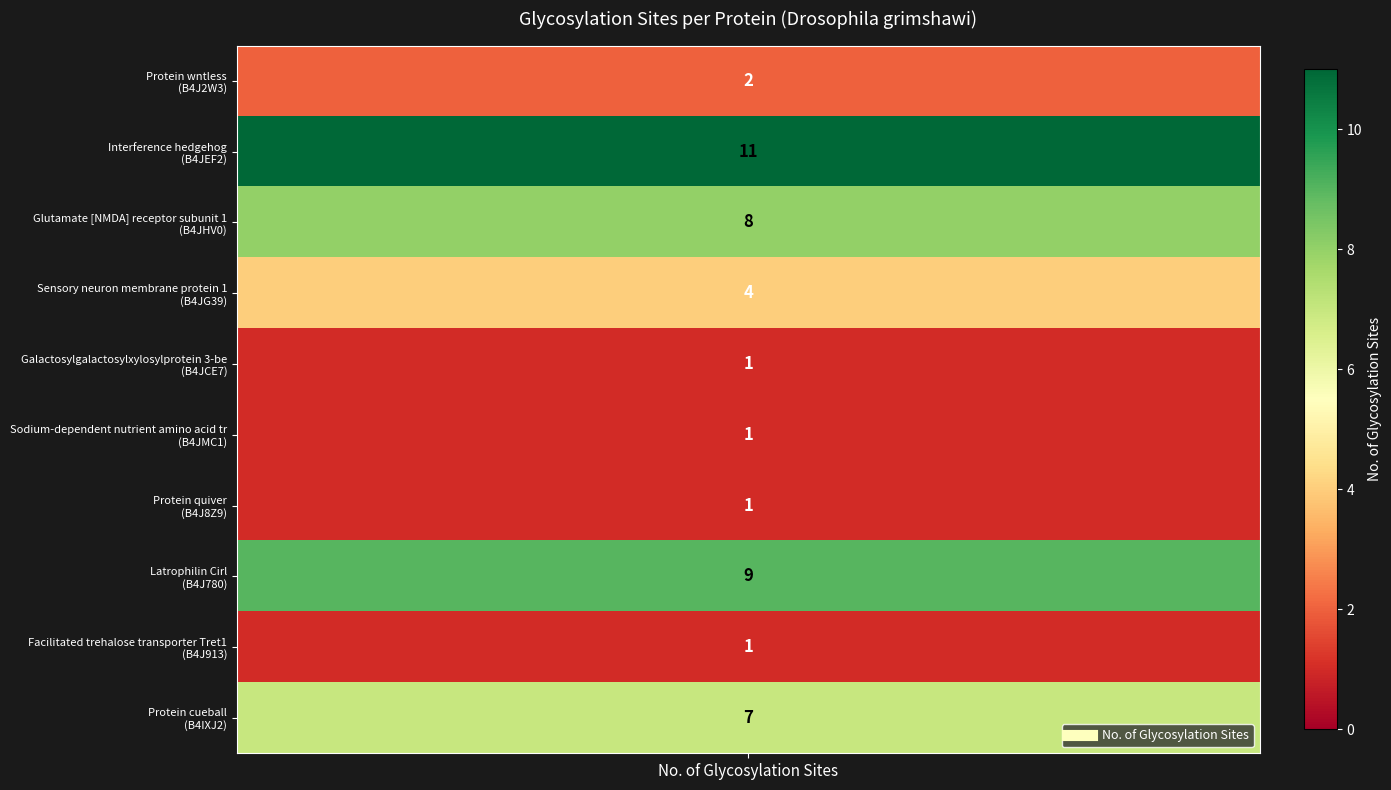

What is the minimum value shown in the chart?

1